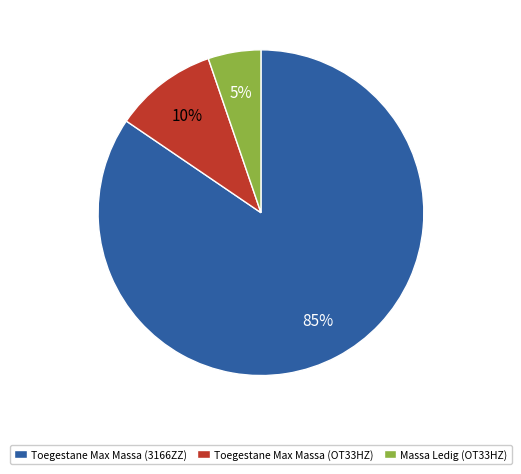

Which has a higher value, Toegestane Max Massa (OT33HZ) or Massa Ledig (OT33HZ)?

Toegestane Max Massa (OT33HZ)